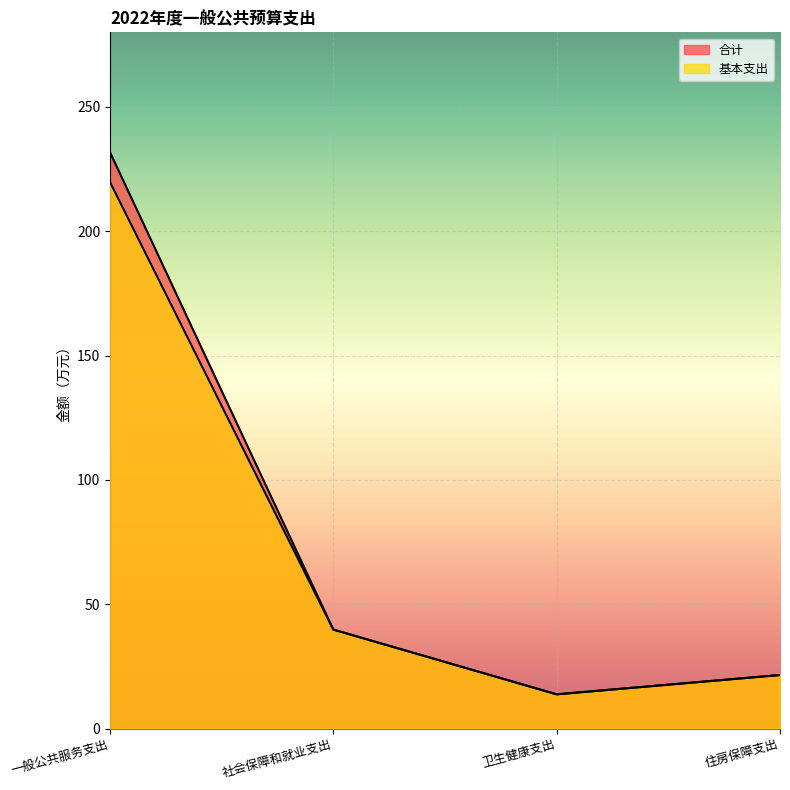

What position from the left is 社会保障和就业支出?

2